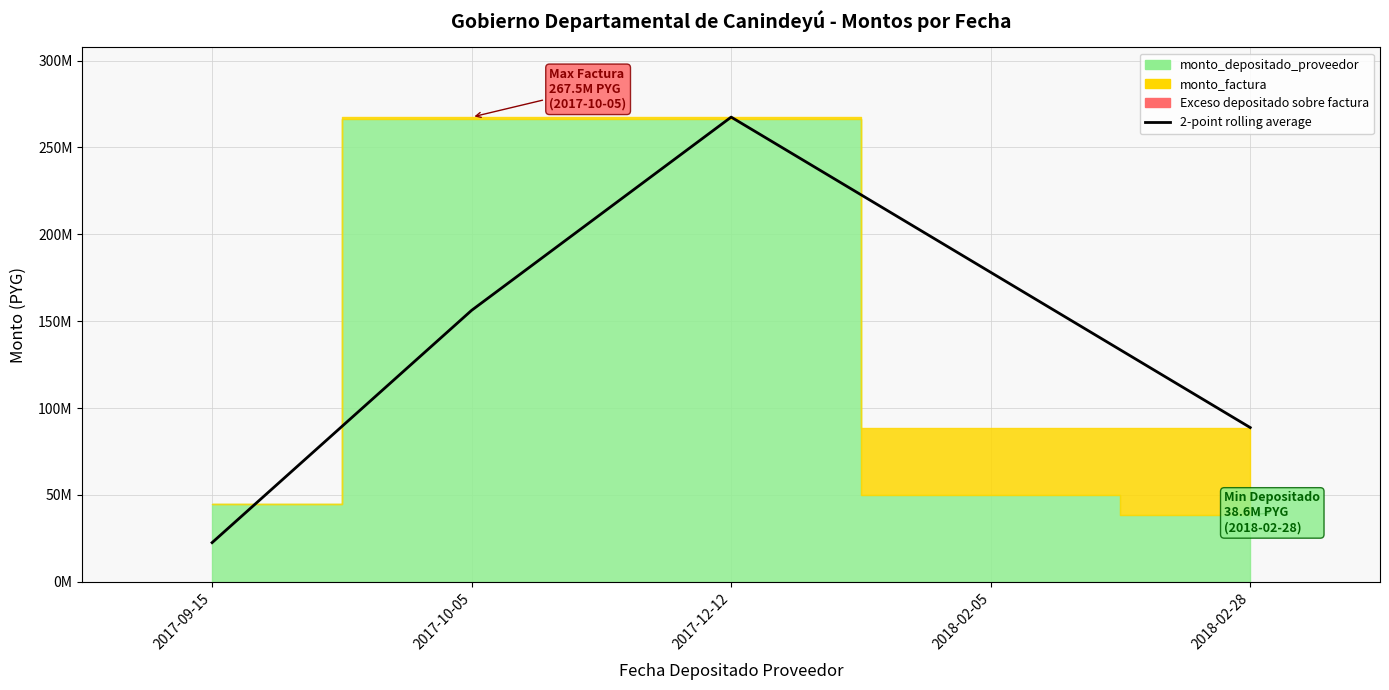

Which category has the highest value across all series?

2017-12-12